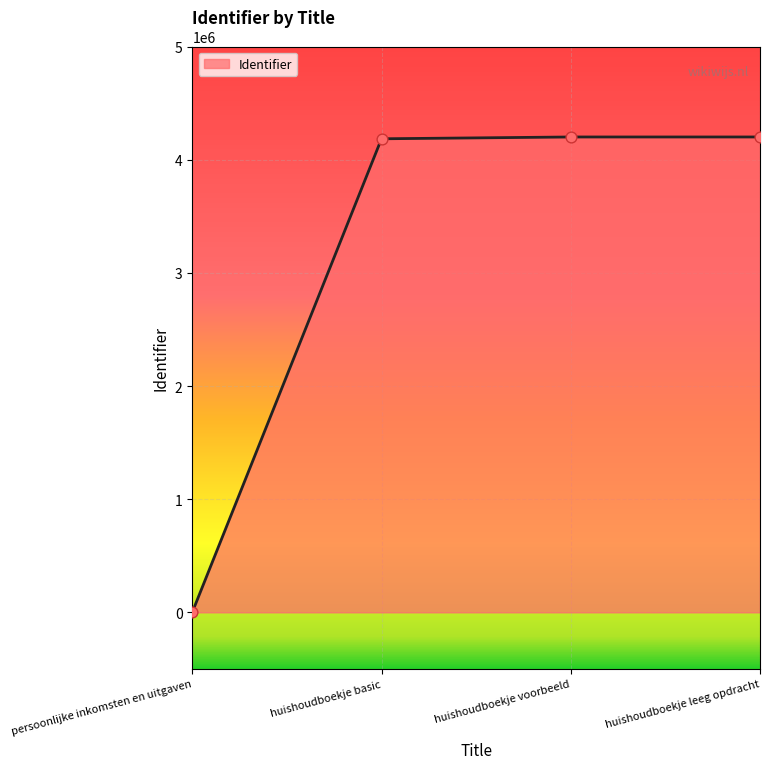

Between huishoudboekje basic and persoonlijke inkomsten en uitgaven, which is larger?

huishoudboekje basic